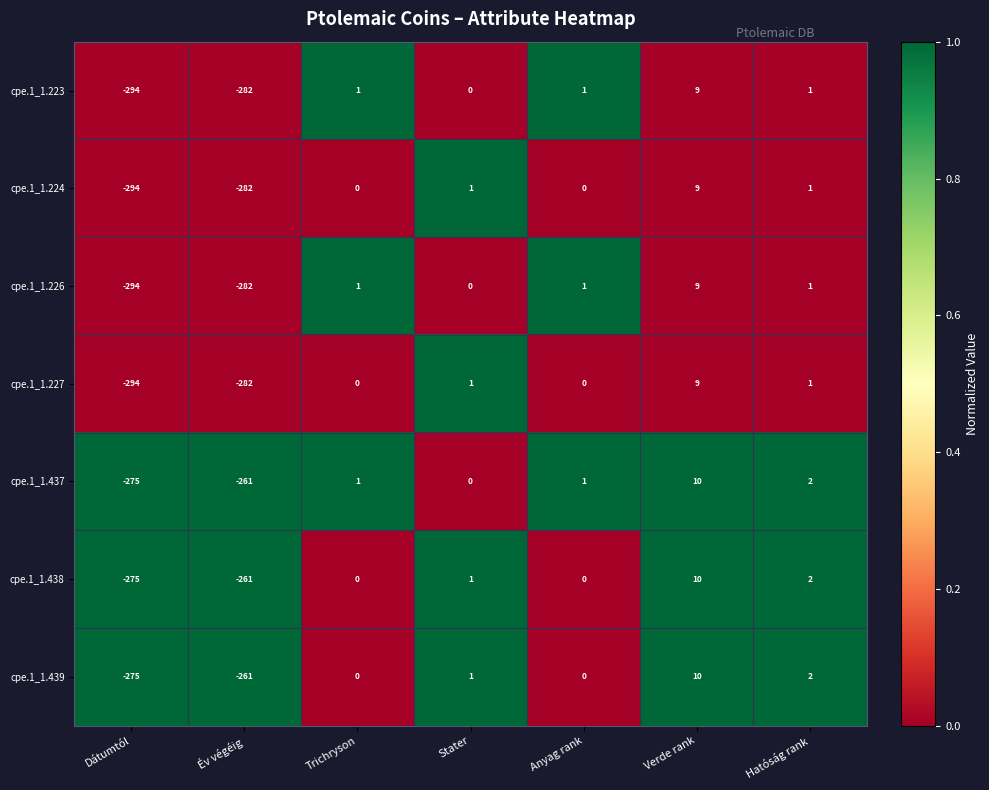

At how many categories does at least one series exceed 0?

5